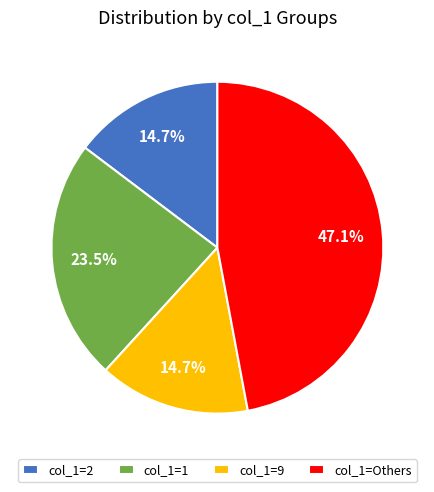

How much of the chart is everything except col_1=1?

76.5%